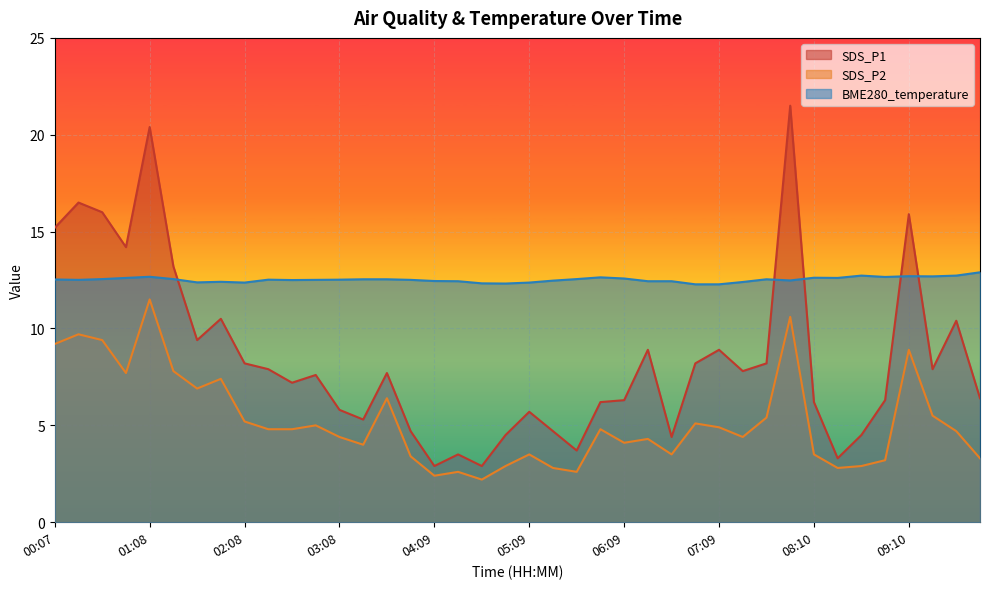

What is the lowest value of the SDS_P2 series?

2.2